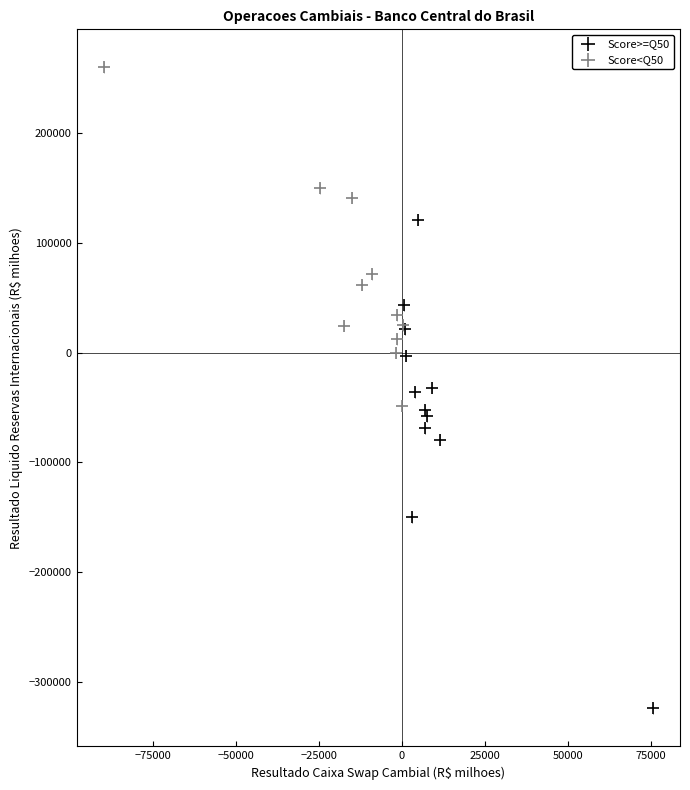

Which series has the largest Y range (max minus min)?

Score>=Q50